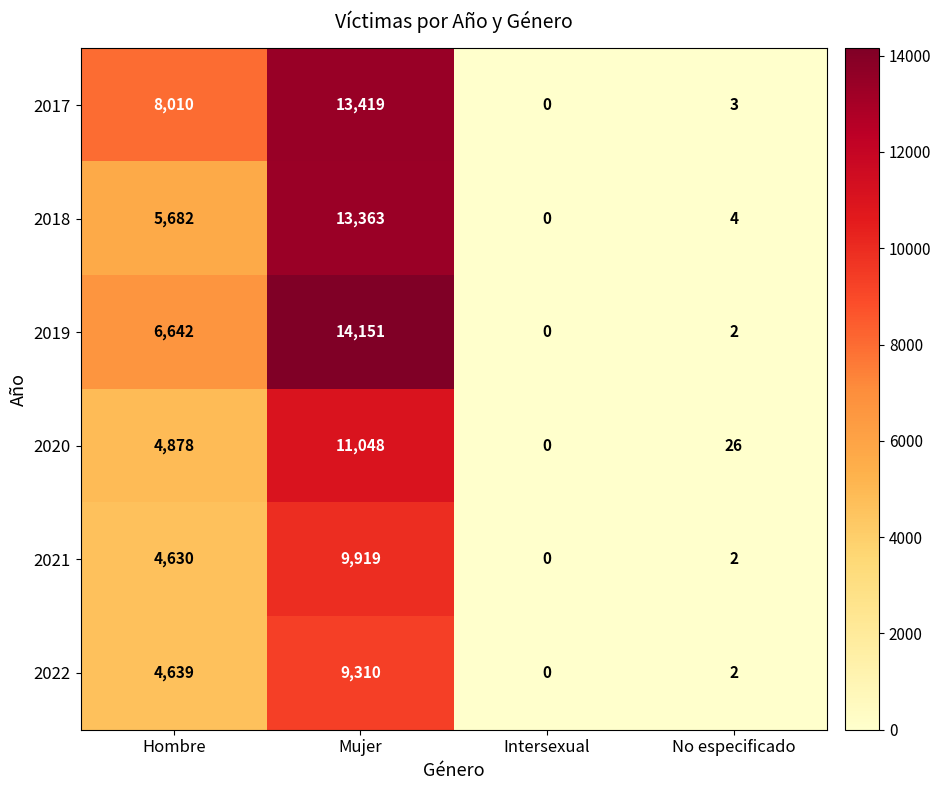

List the series in order of their peak value, lowest first.

2022, 2021, 2020, 2018, 2017, 2019